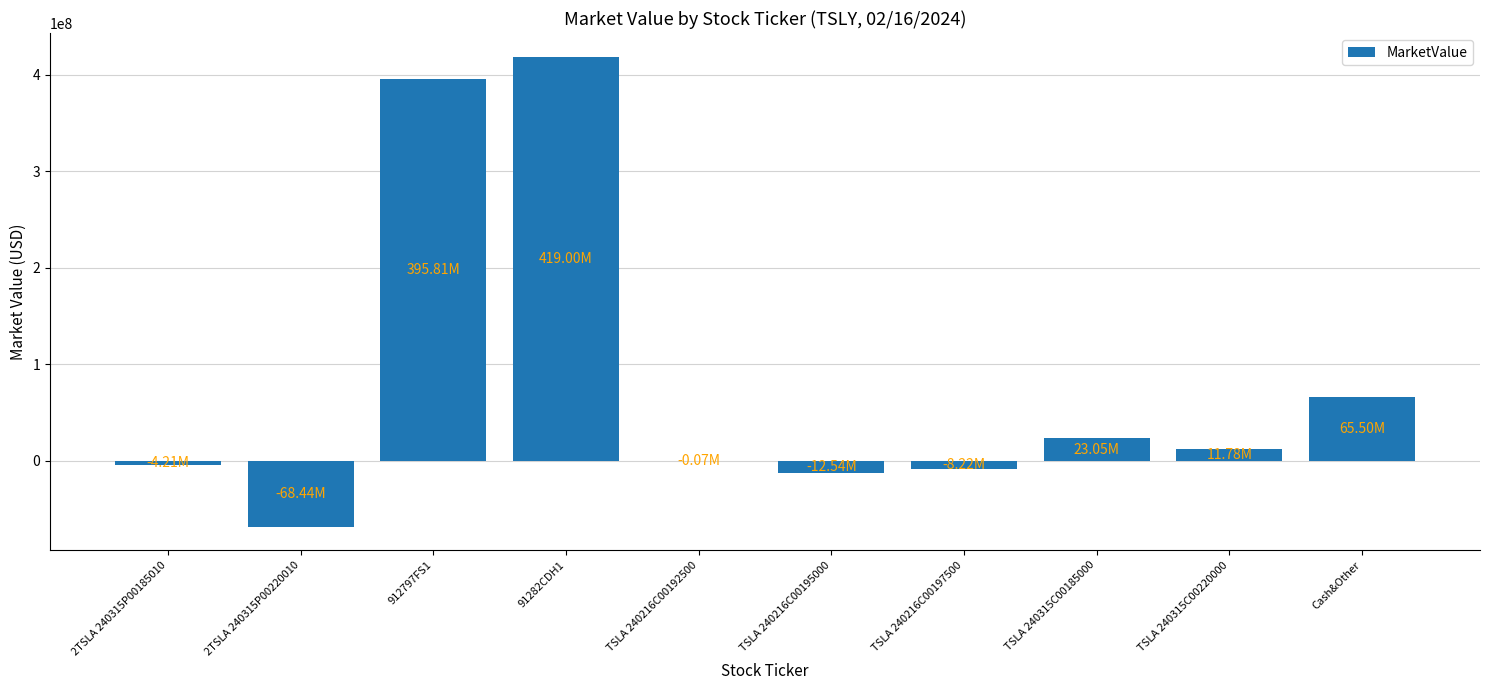

Reading left to right, transcribe all the data shown in this chart.

-4214244.7	-68440427.0	395810808.0	418997715.3	-69785.0	-12535600.0	-8223900.0	23048935.0	11782215.0	65503041.0